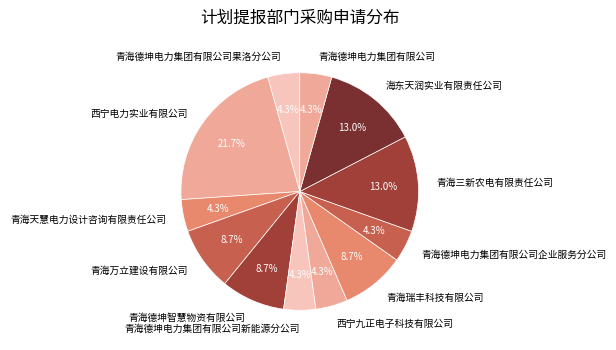

To the nearest percent, what is the difference between the 青海天慧电力设计咨询有限责任公司 and 西宁电力实业有限公司 slice percentages?

17%